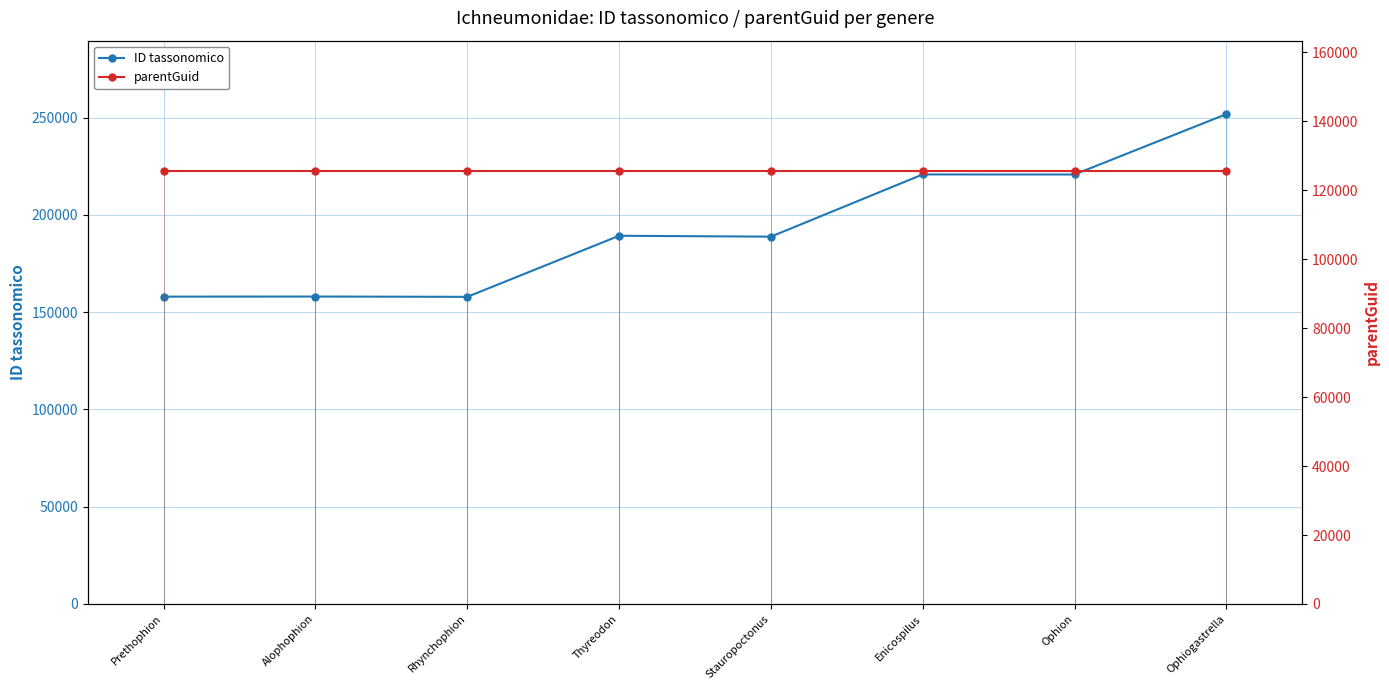

In ID tassonomico, how many points are lower than both neighbors (excluding endpoints)?

3